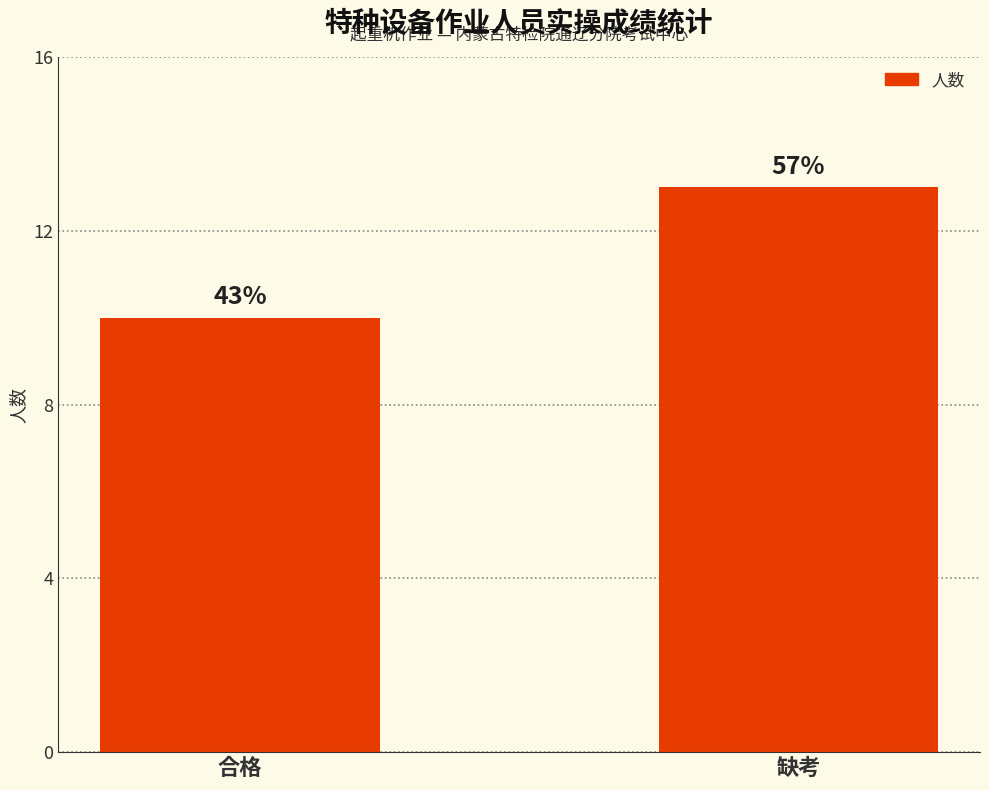

Where is the data nearest to the value 11?

合格